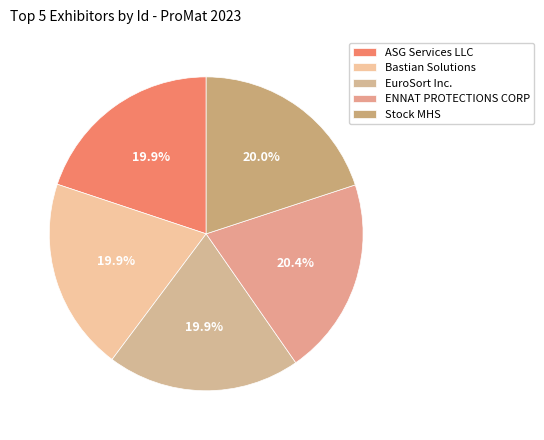

The Bastian Solutions slice represents 29% of the pie. True or false?

False